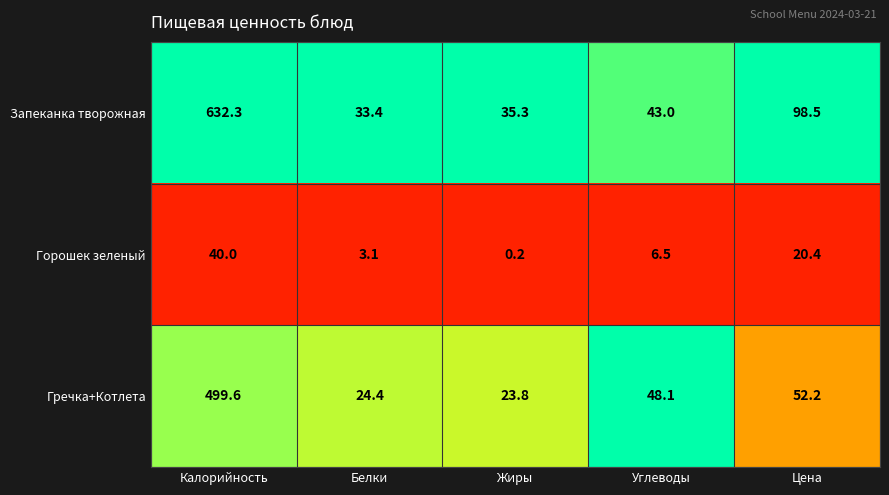

Which series changed the most between Калорийность and Жиры?

Запеканка творожная